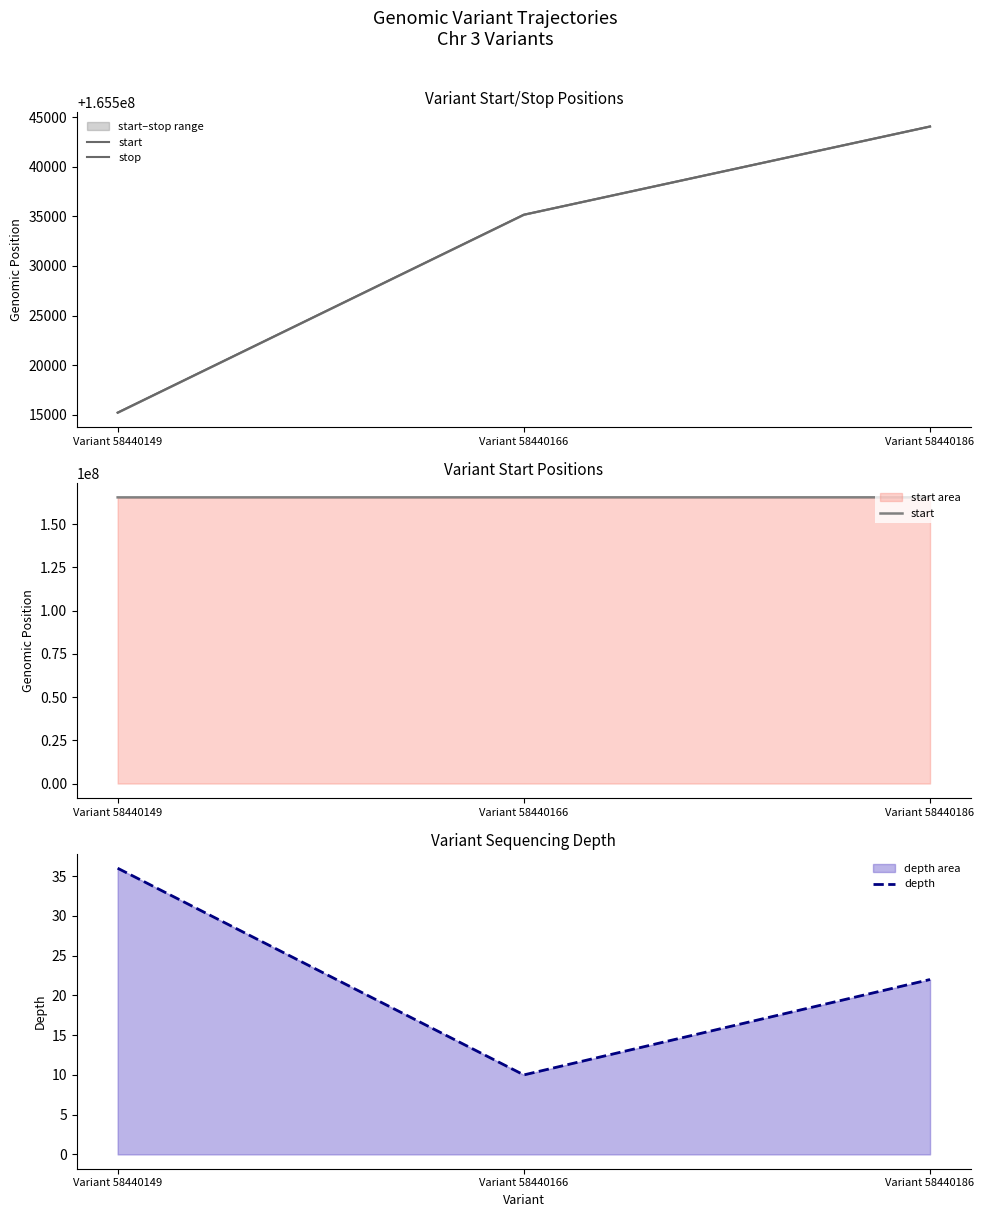

Between Variant 58440149 and Variant 58440166, which is larger?

Variant 58440166